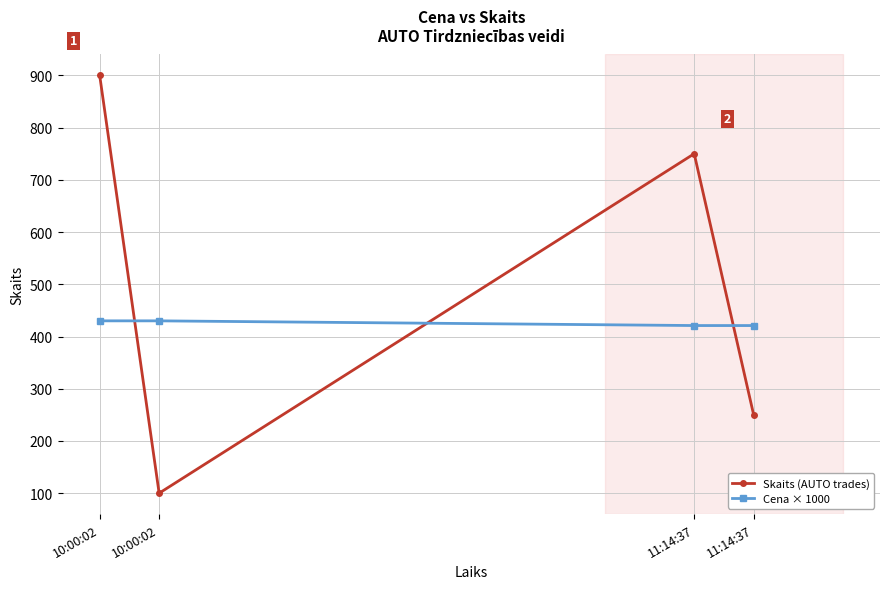

Which series ends up on top after the final intersection of Skaits (AUTO trades) and Cena × 1000?

Cena × 1000